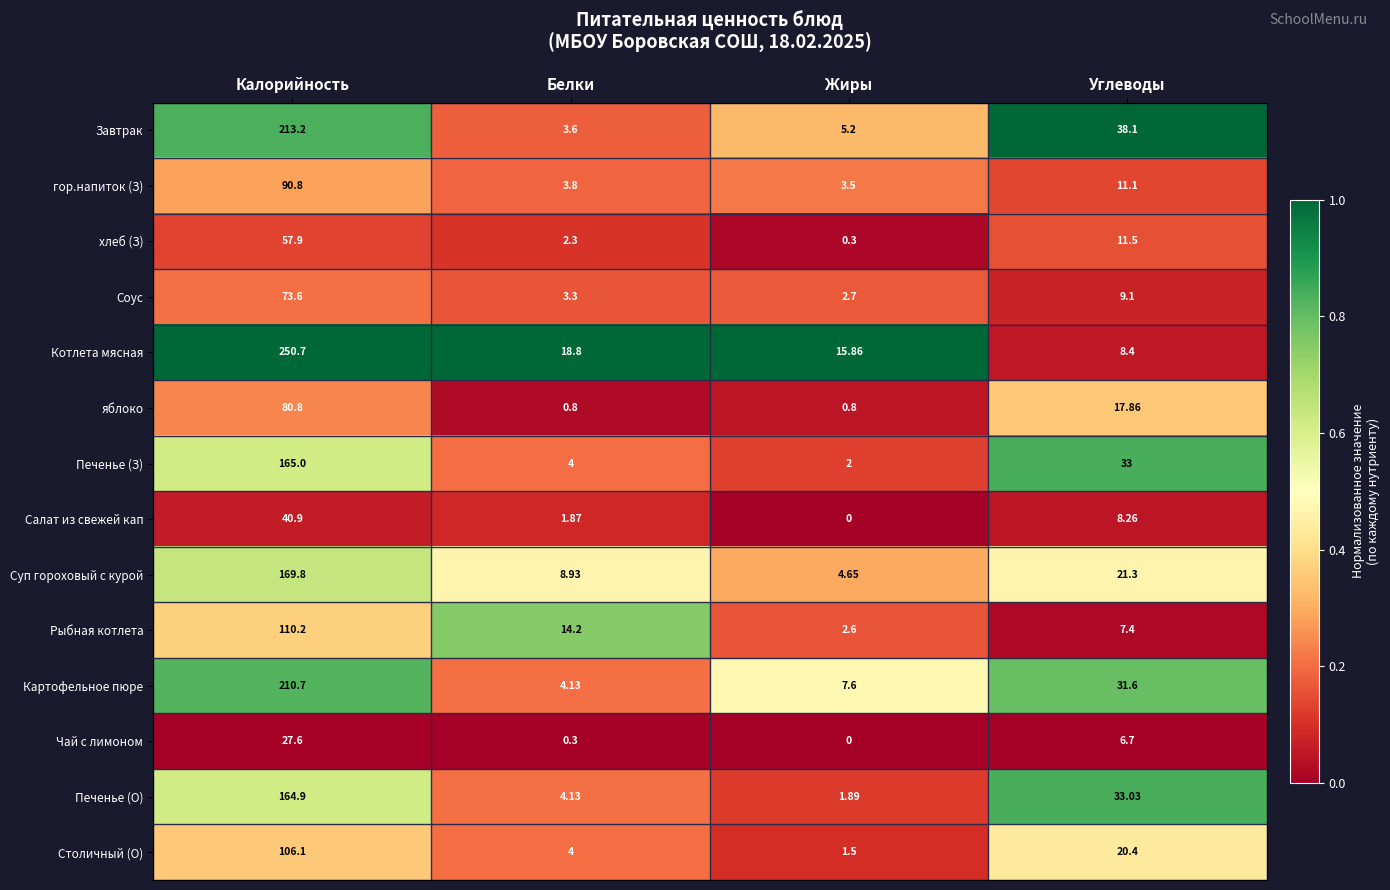

At which category does the chart reach its peak across all series?

Калорийность